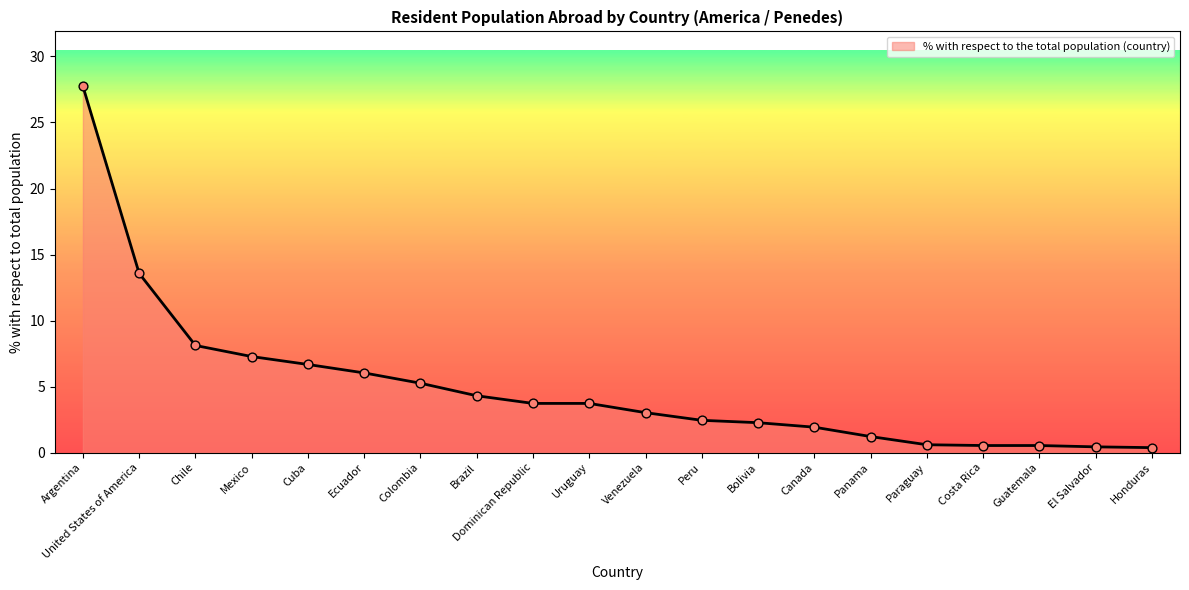

Which has a higher value, Brazil or Mexico?

Mexico